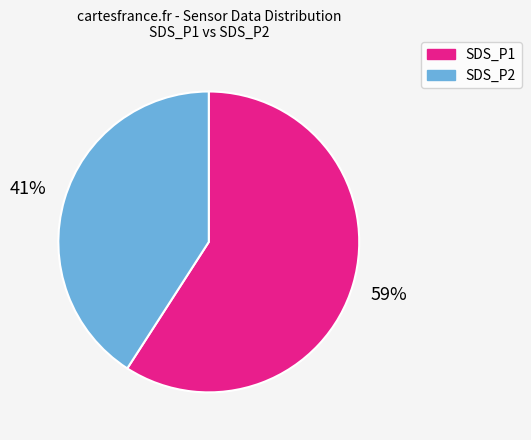

True or false: SDS_P2 accounts for 41% of the total.

True